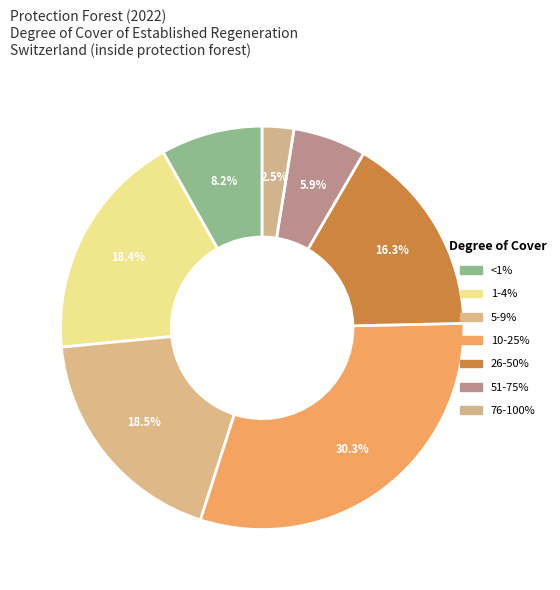

What percentage do 26-50% and <1% together represent?

24.4%